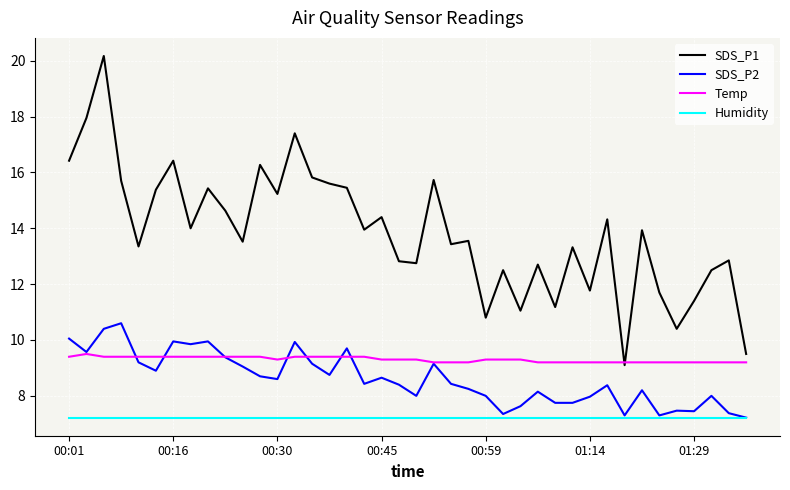

How many lines are shown in the chart?

4